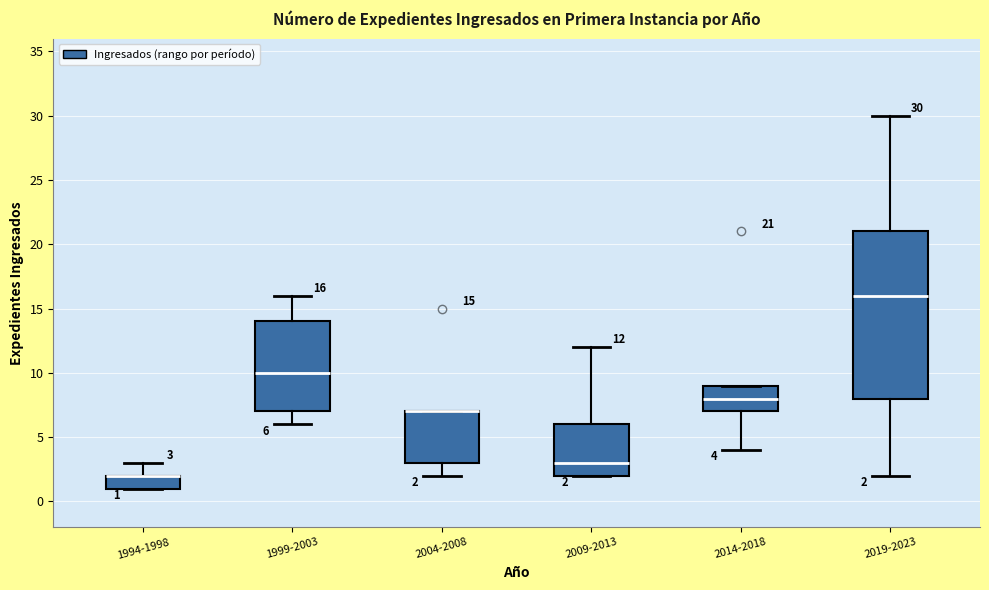

Comparing the boxes themselves (not the whiskers), which one is the tallest?

2019-2023